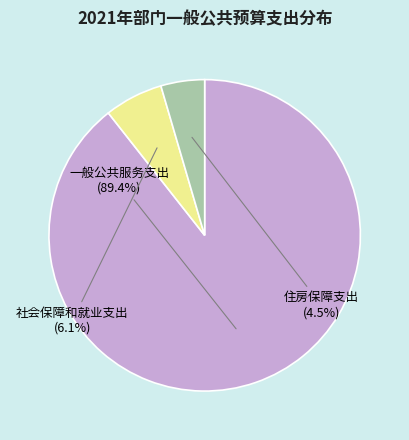

What is the smallest slice in the pie chart?

住房保障支出